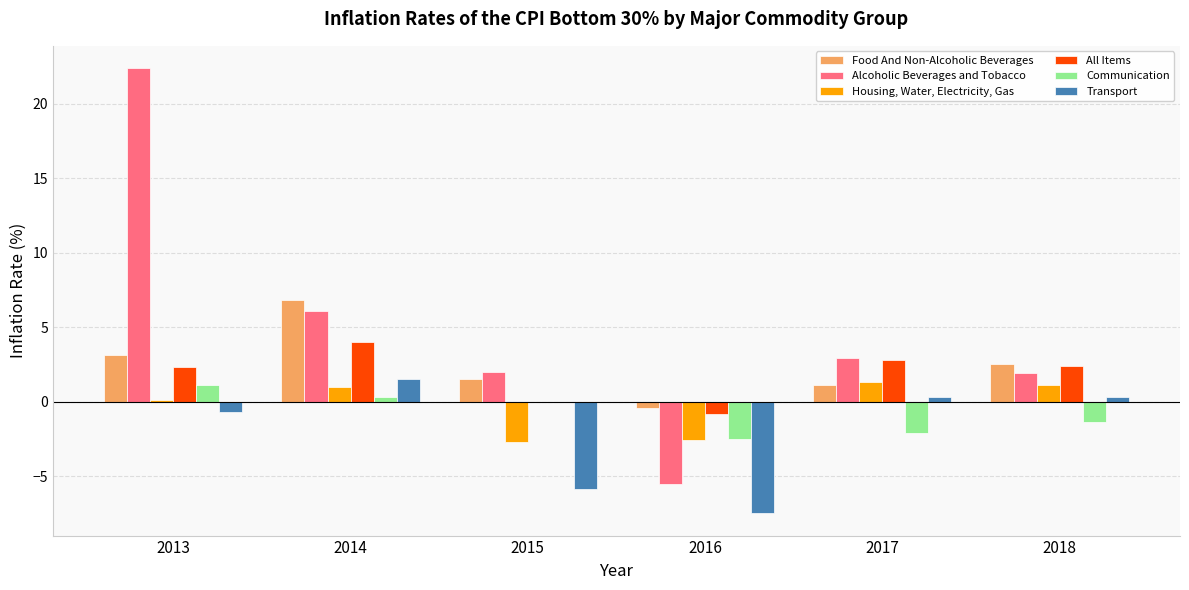

What is the highest value of the Food And Non-Alcoholic Beverages series?

6.8